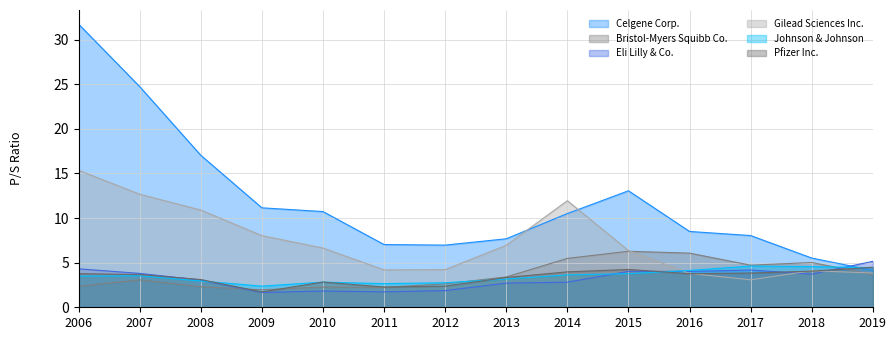

Reading left to right, what are all the values shown in this chart?

Celgene Corp.: 31.7	24.7	17.0	11.2	10.7	7.0	7.0	7.7	10.5	13.1	8.5	8.0	5.5	4.1
Bristol-Myers Squibb Co.: 2.3	3.1	2.3	2.0	2.3	2.2	2.6	3.4	5.5	6.3	6.1	4.7	5.0	3.7
Eli Lilly & Co.: 4.3	3.8	3.0	1.7	1.8	1.7	1.9	2.7	2.8	4.0	4.0	4.2	3.7	5.2
Gilead Sciences Inc.: 15.4	12.7	10.9	8.0	6.6	4.2	4.2	7.0	11.9	6.4	3.8	3.1	4.1	3.8
Johnson & Johnson: 3.5	3.5	3.0	2.4	2.8	2.6	2.8	3.2	3.6	3.8	4.1	4.6	4.6	4.5
Pfizer Inc.: 3.8	3.7	3.1	1.7	2.8	2.3	2.4	3.3	4.0	4.2	3.8	3.8	4.0	4.5